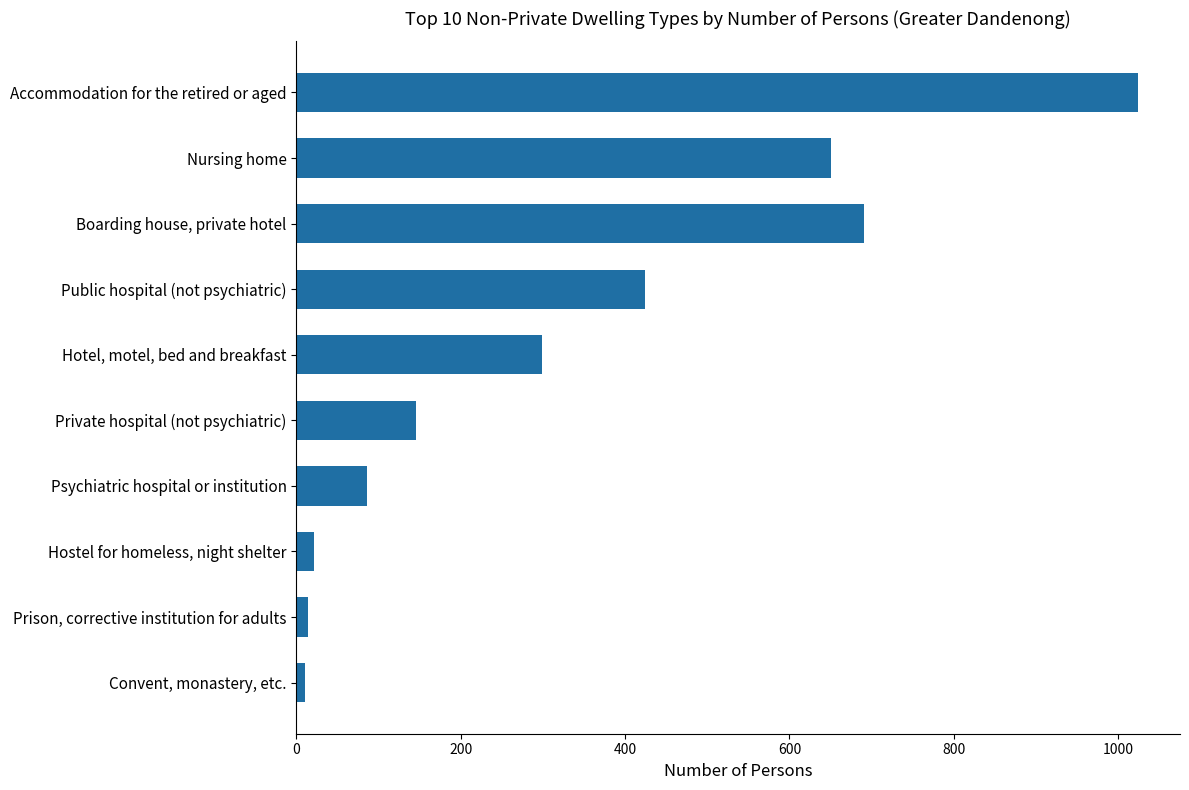

Rank the categories by value from highest to lowest.

Accommodation for the retired or aged, Boarding house, private hotel, Nursing home, Public hospital (not psychiatric), Hotel, motel, bed and breakfast, Private hospital (not psychiatric), Psychiatric hospital or institution, Hostel for homeless, night shelter, Prison, corrective institution for adults, Convent, monastery, etc.